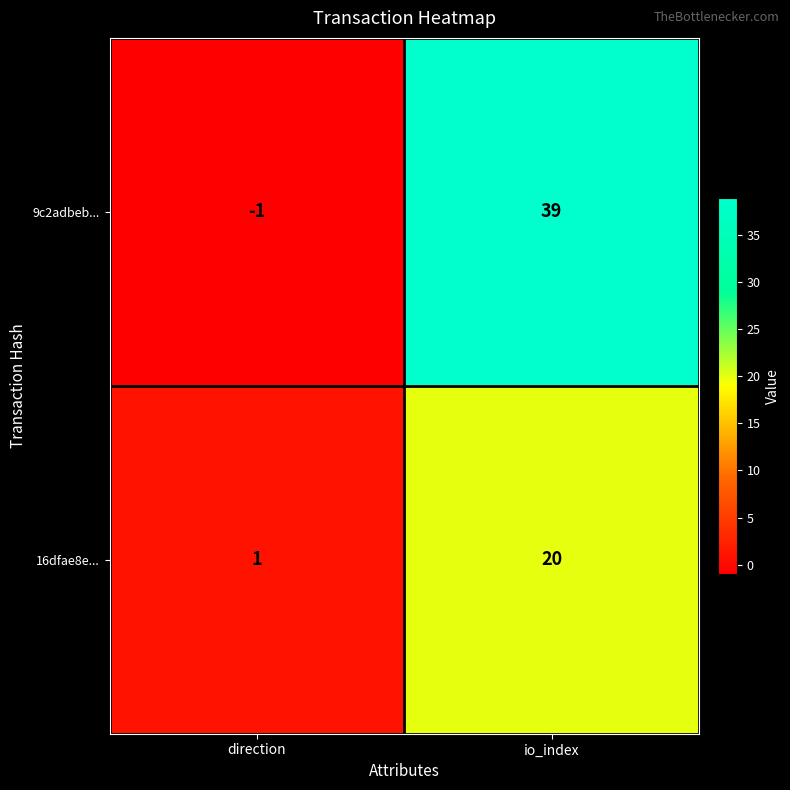

At which category does the chart reach its peak across all series?

io_index